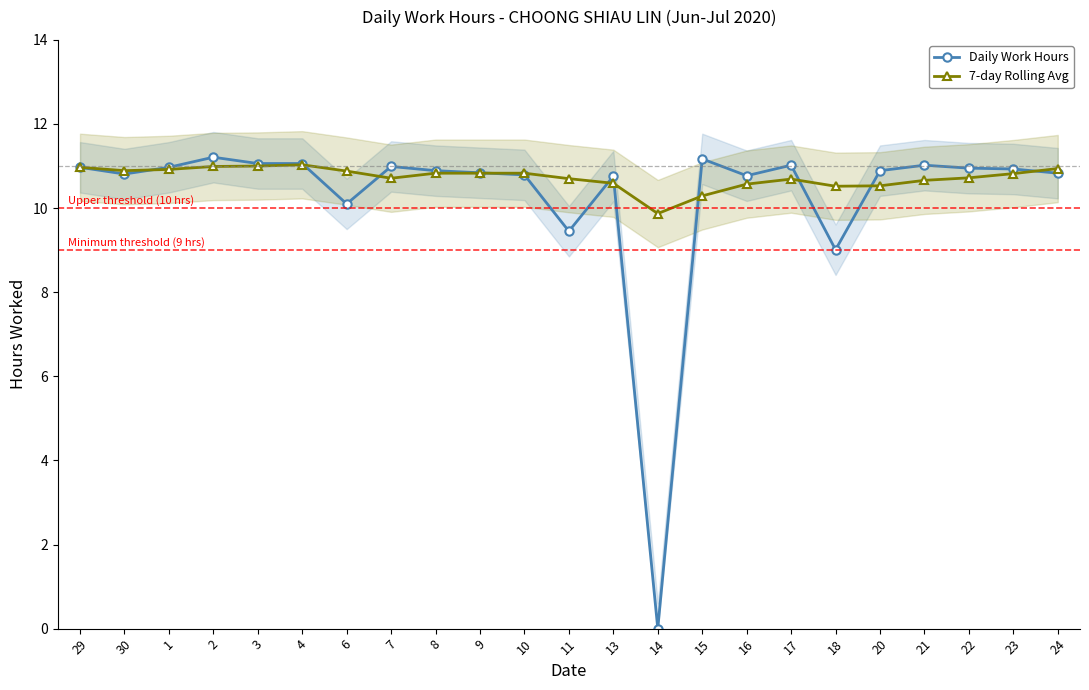

How many series are shown in this chart?

2